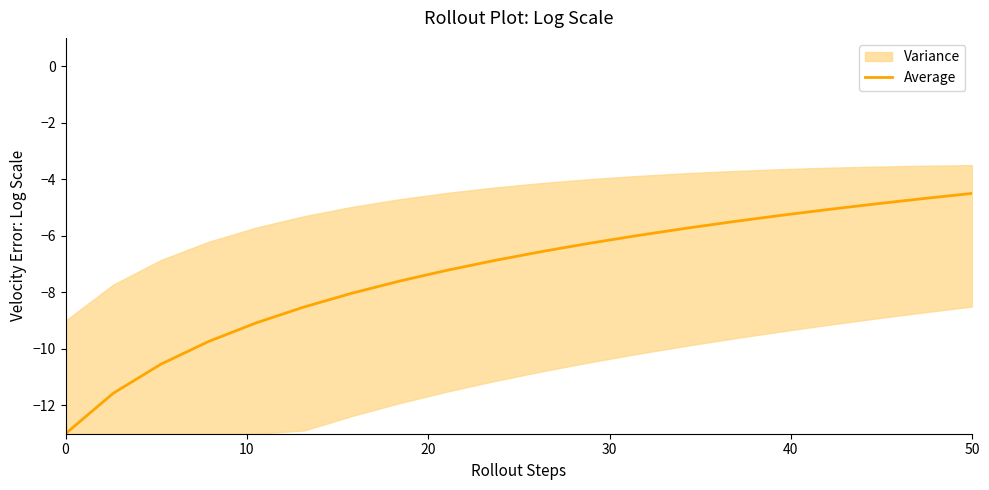

How many values are below -6?

12